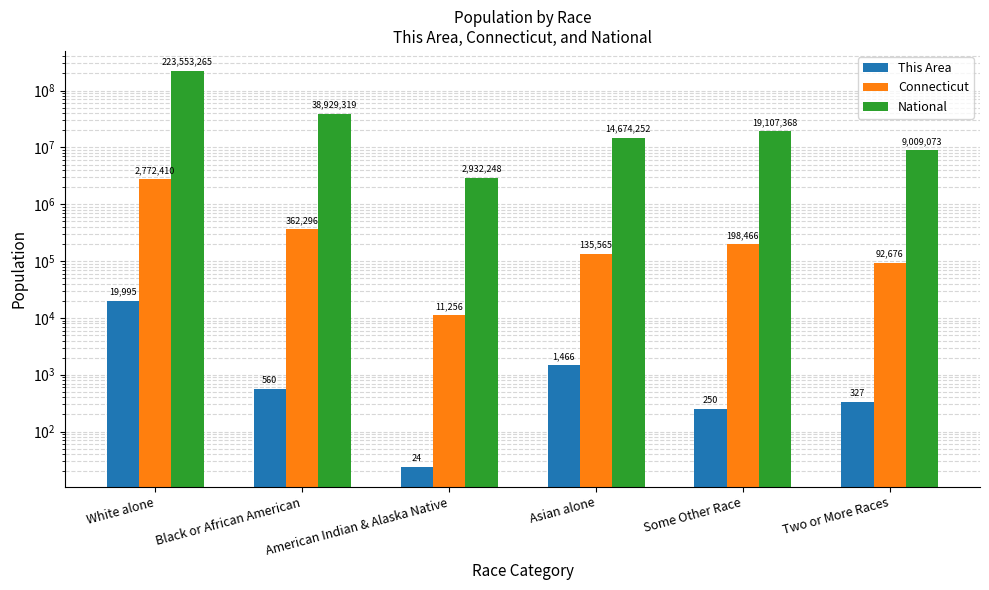

What position from the left is Black or African American?

2